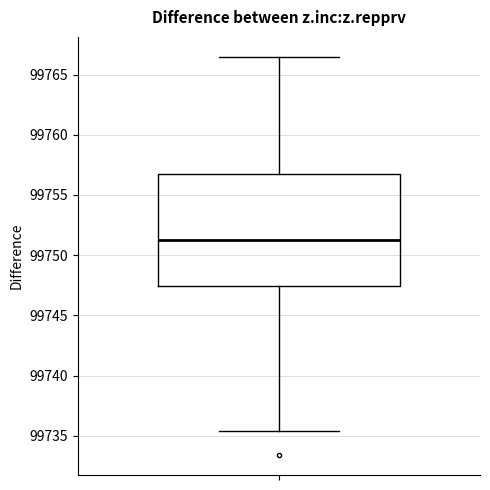

Transcribe this box plot: give where the median line is, the range the box spans, and where the two whiskers end, as read against the y-axis. The values are not printed on the chart, so give them approximately, as read against the axis.

median 99751.0, box 99747.5 to 99756.5, whiskers 99735.5 to 99766.5